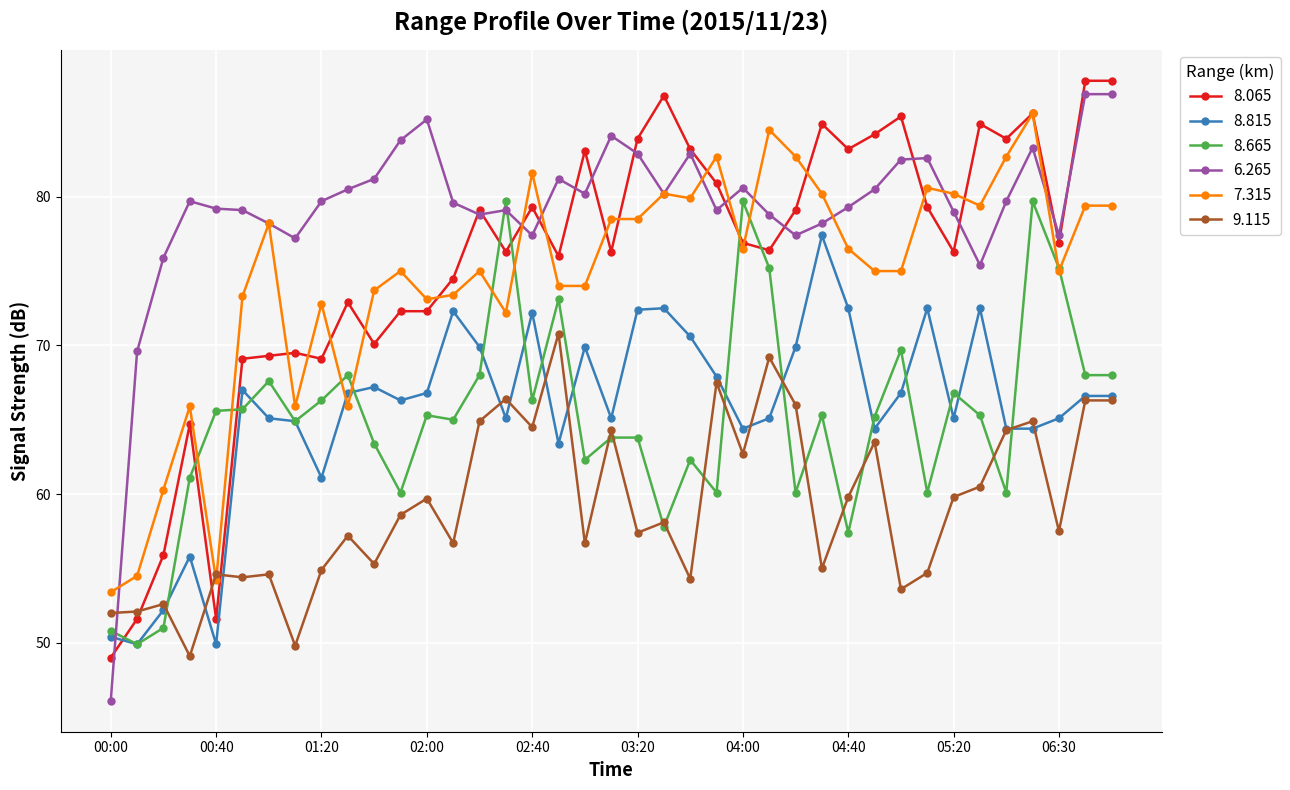

What is the average value of the 8.065 series?

75.6